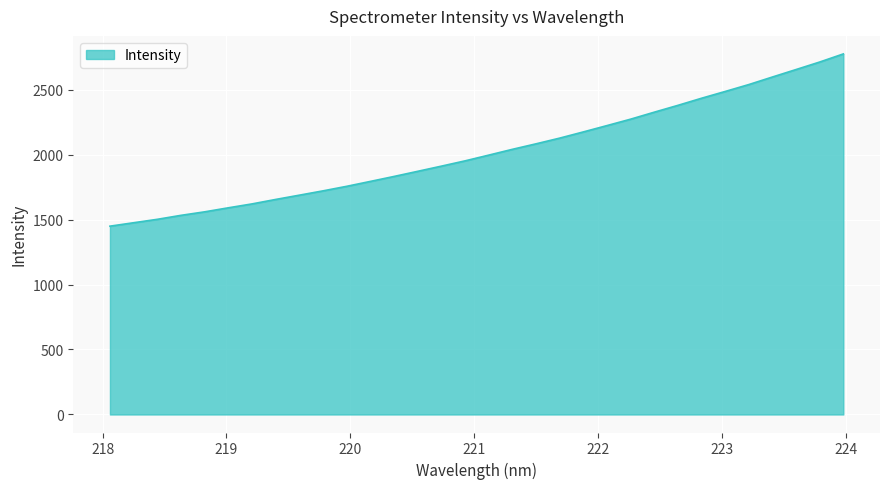

What is the difference between the maximum and minimum values?

1325.5